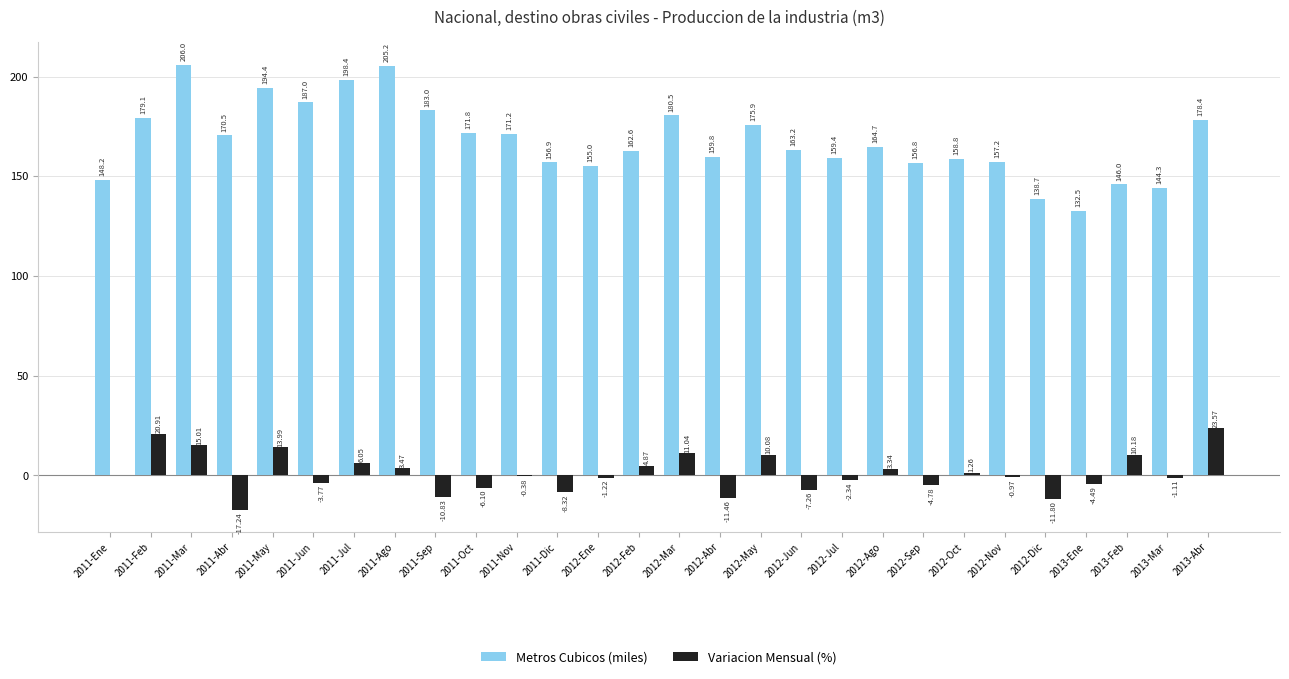

What is the total value across all series at 2011-Abr?

153.3